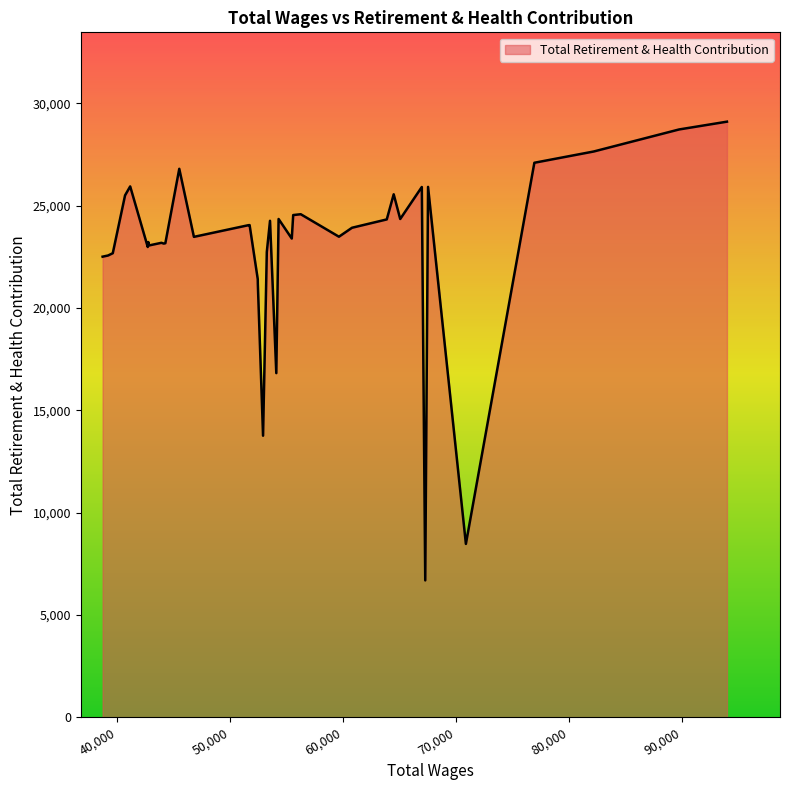

What is the difference between the maximum and minimum values?

22416